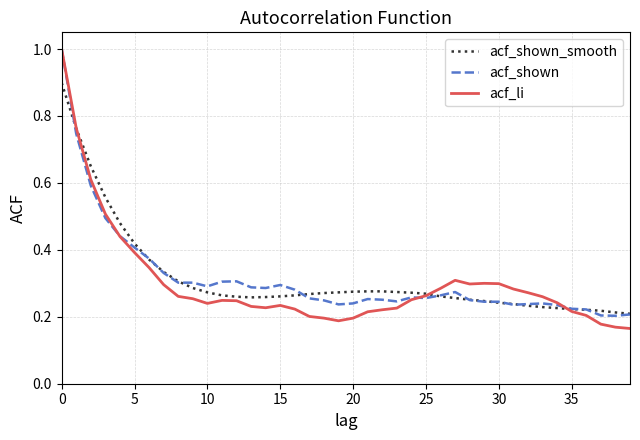

What is the maximum value shown in the chart?

1.0